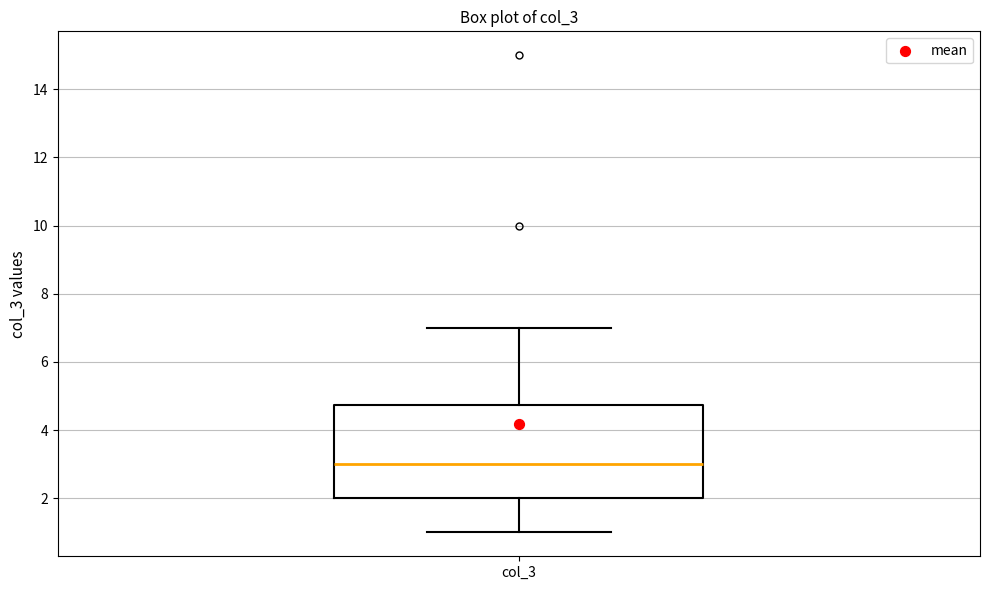

Transcribe this box plot: give where the median line is, the range the box spans, and where the two whiskers end, as read against the y-axis. The values are not printed on the chart, so give them approximately, as read against the axis.

median 3.0, box 2.0 to 4.8, whiskers 1.0 to 7.0